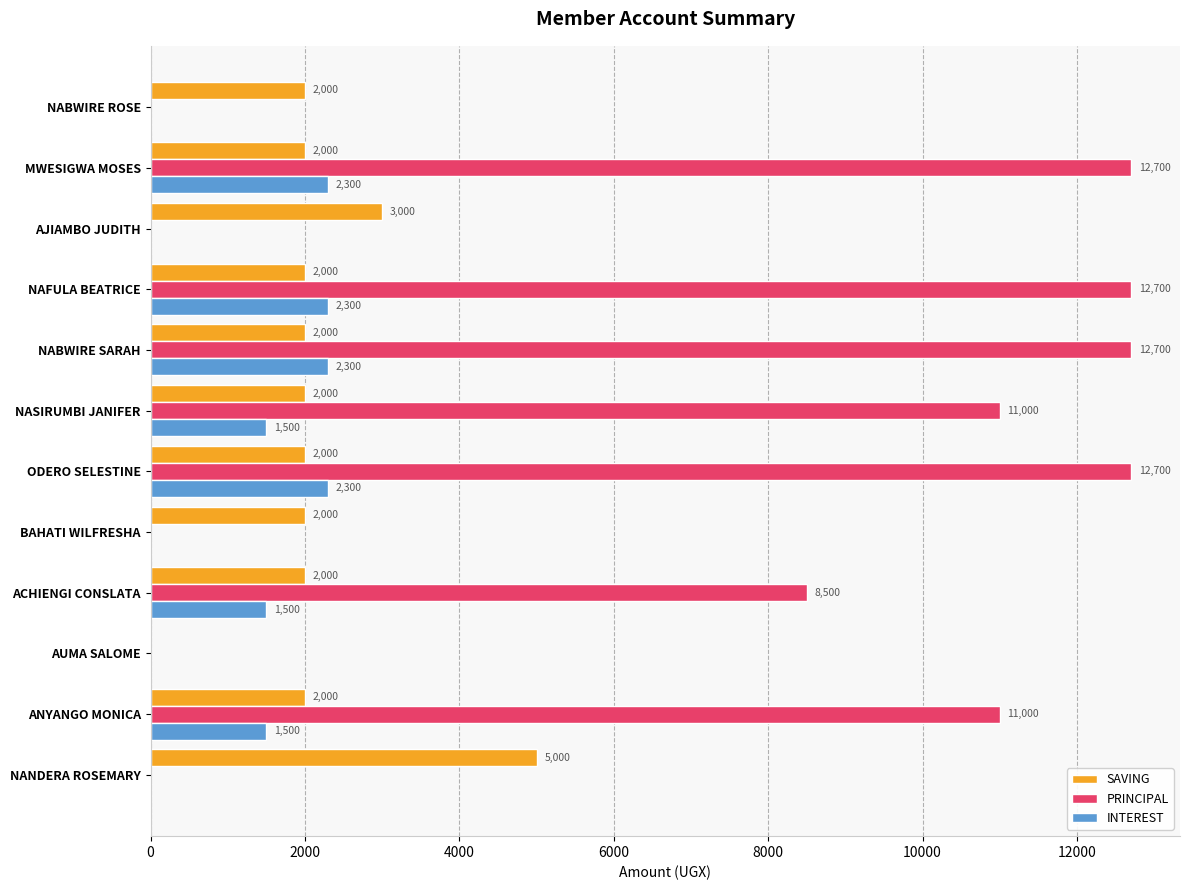

Is it true that INTEREST equals 916 at ANYANGO MONICA?

False